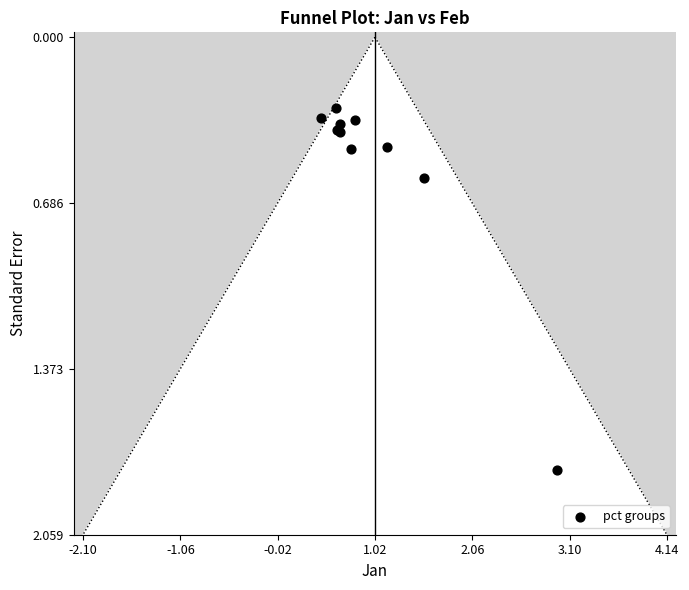

What Y value in the scatter plot is closest to 1?

0.6